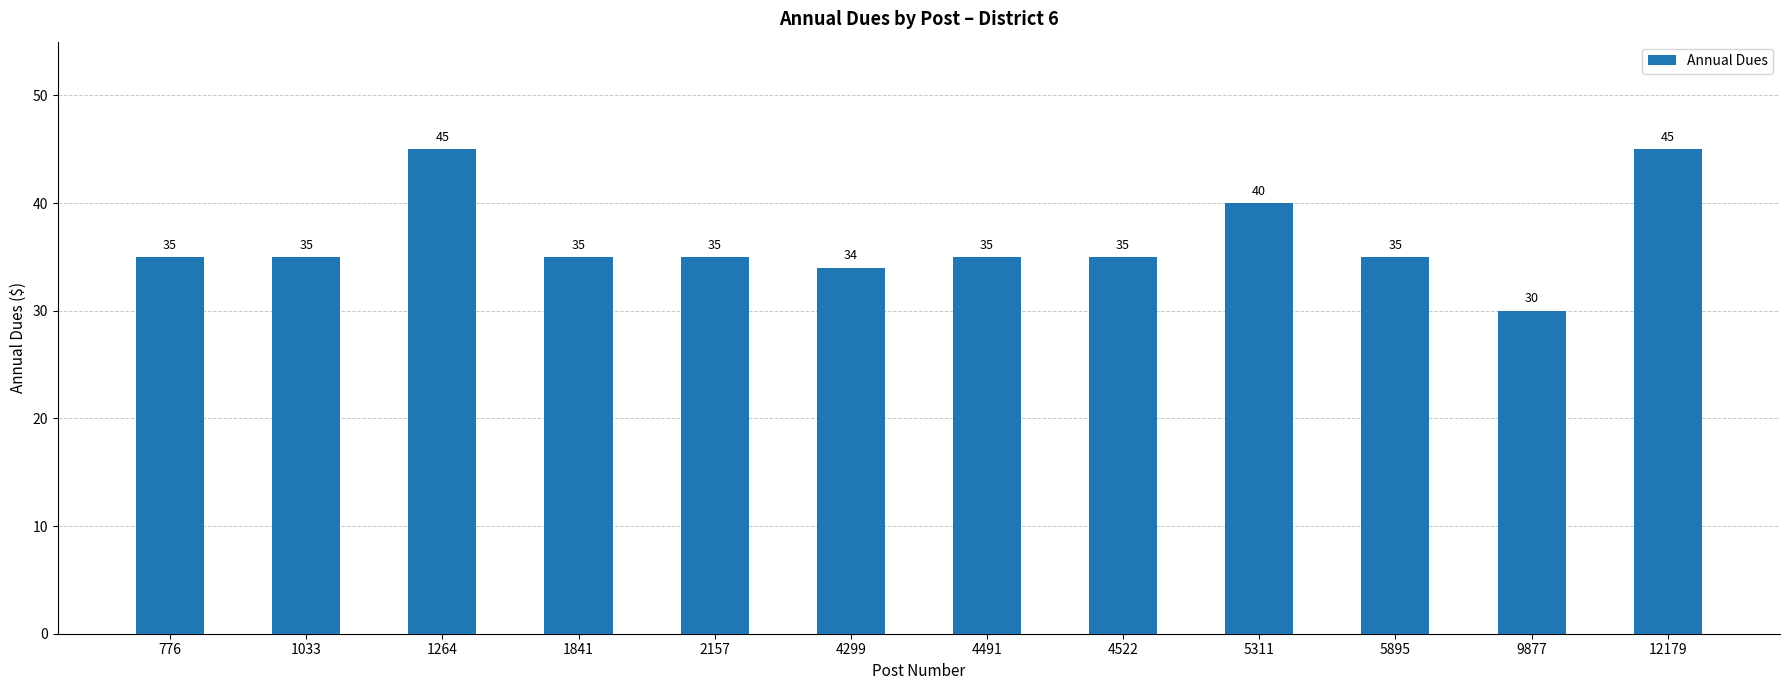

What is the approximate value at 2157?

35